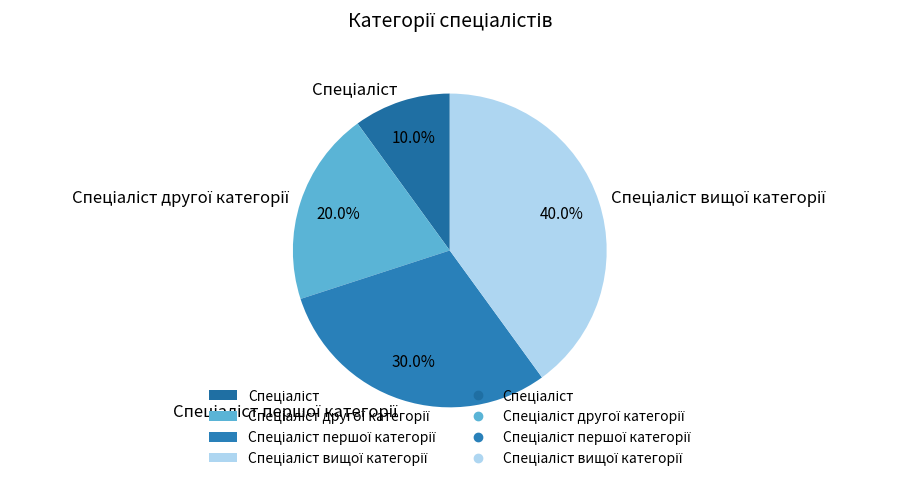

Is there a majority slice in this chart?

No